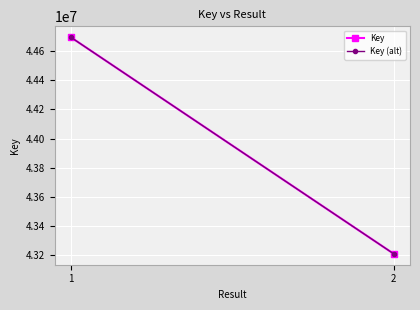

At how many categories does at least one series exceed 43222976?

1